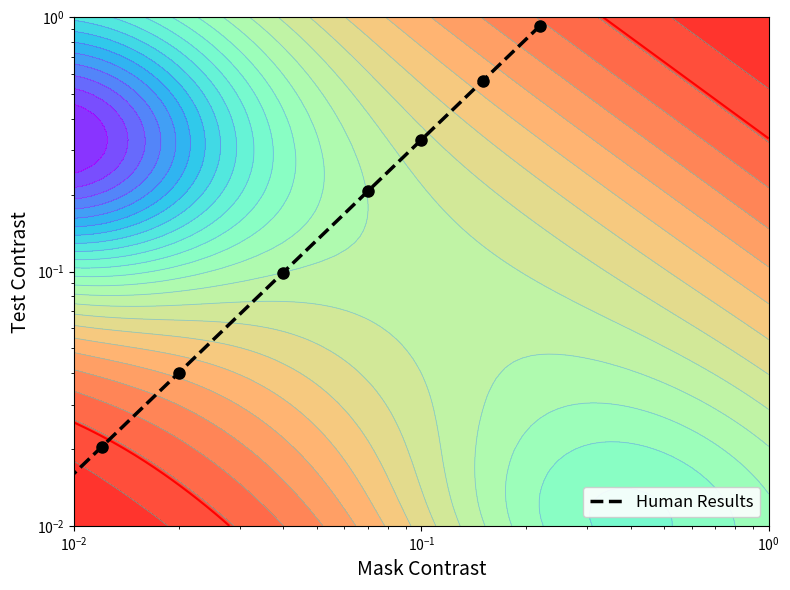

Is it true that the value at 7 is 1.5?

False